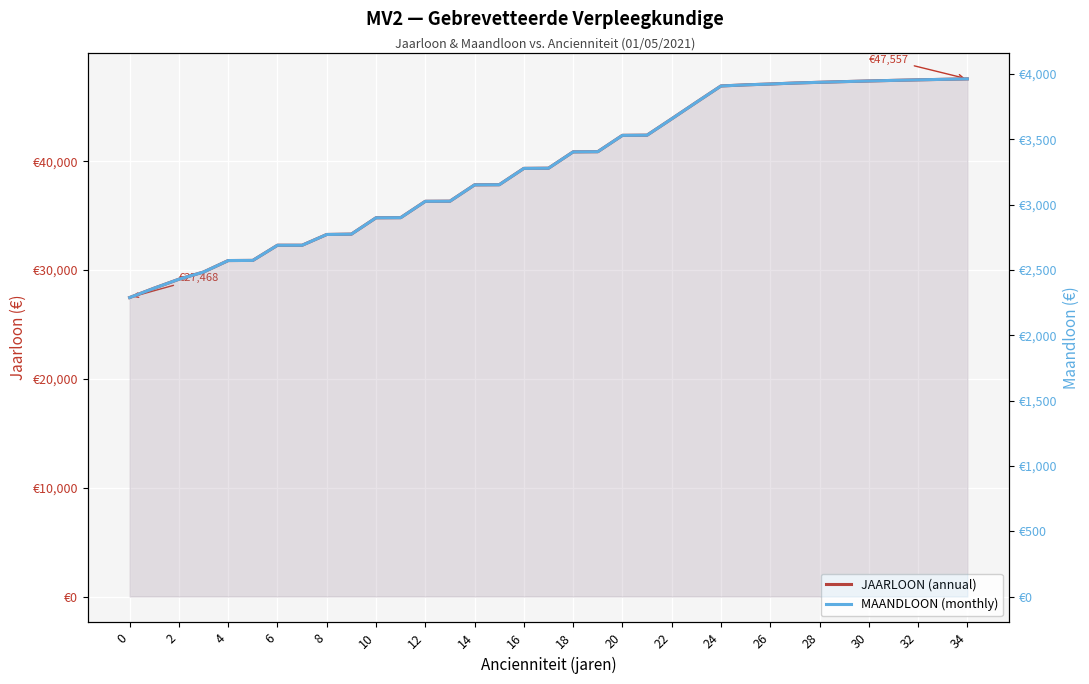

Between 4 and 26, which series saw the biggest shift?

JAARLOON (annual)